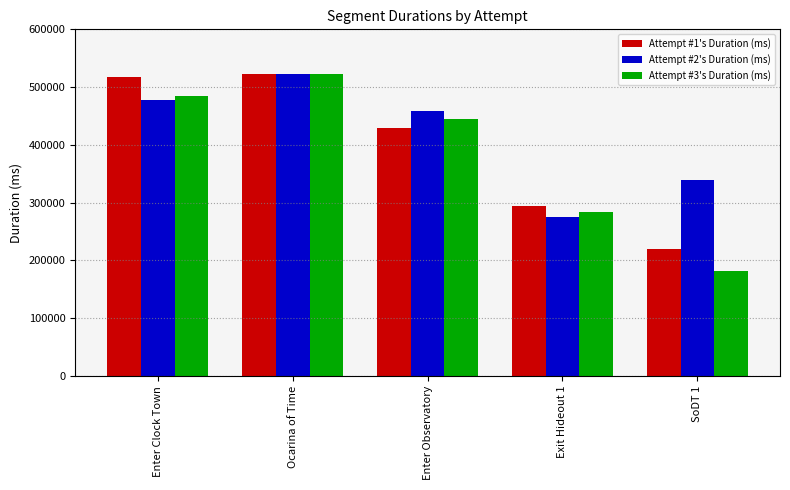

What is the label of the 1st bar from the right?

SoDT 1